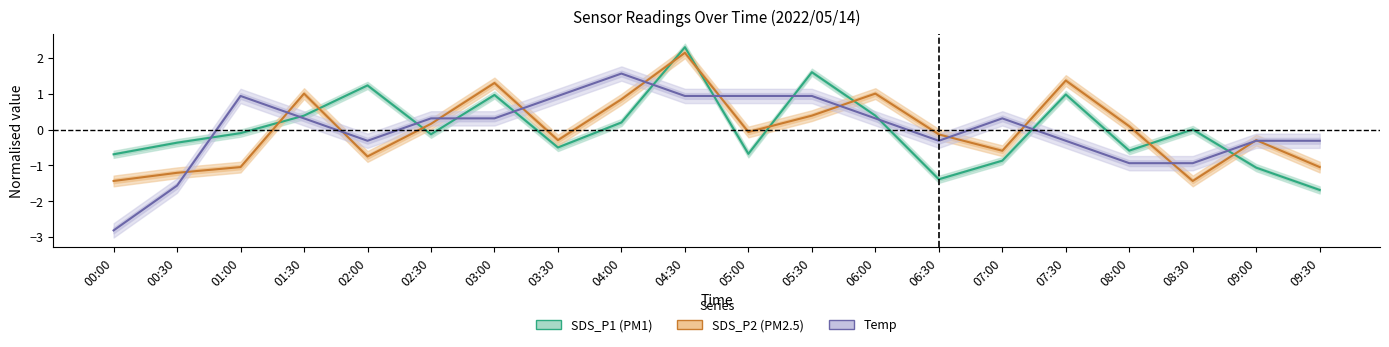

At 02:00, list the series in order from largest to smallest.

SDS_P1, Temp, SDS_P2